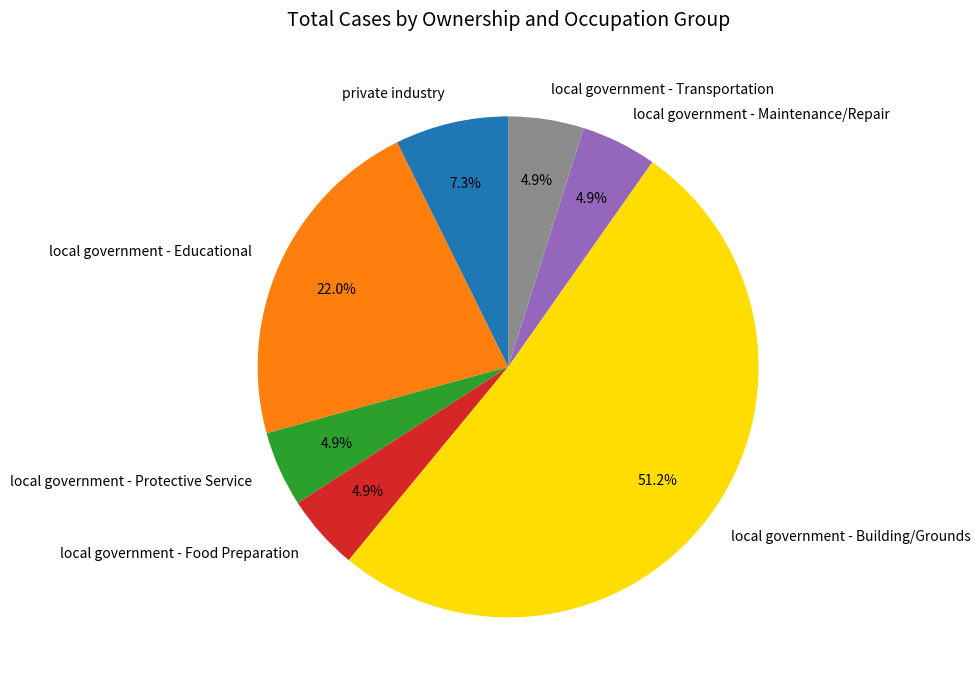

Combined, what portion of the pie is local government - Maintenance/Repair and local government - Food Preparation?

9.8%